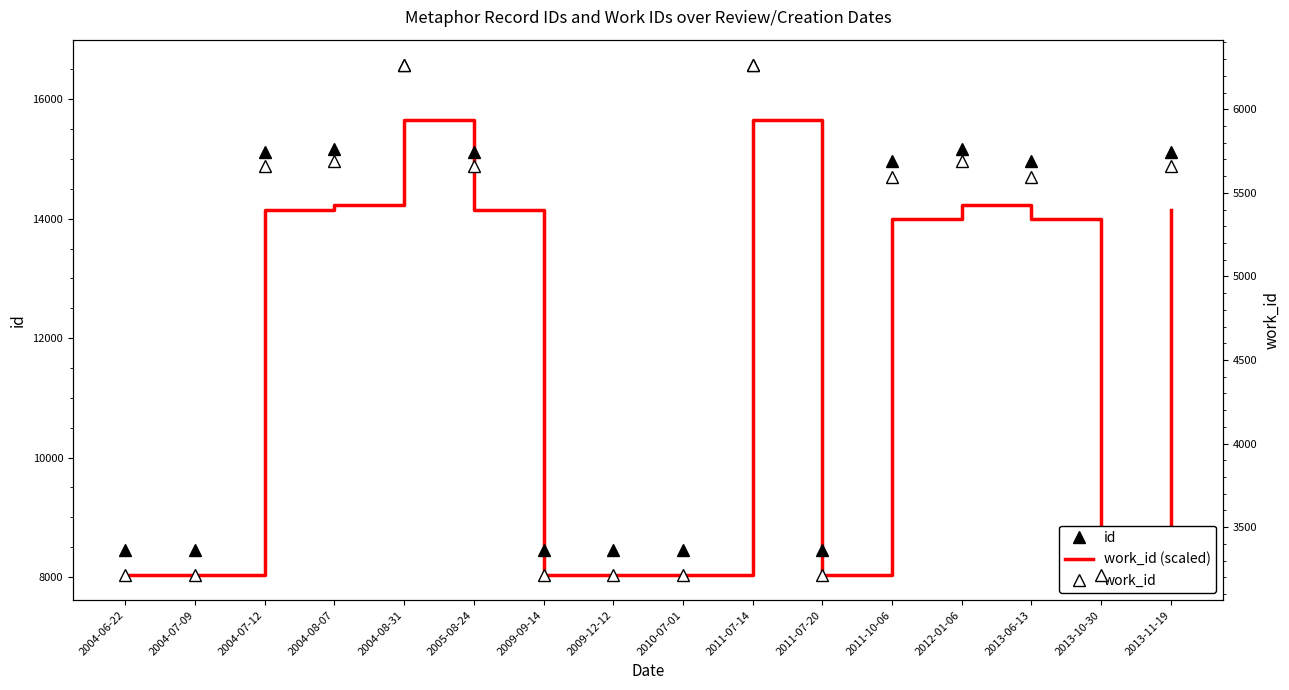

What are all the series names shown in the legend?

id, work_id (scaled), work_id